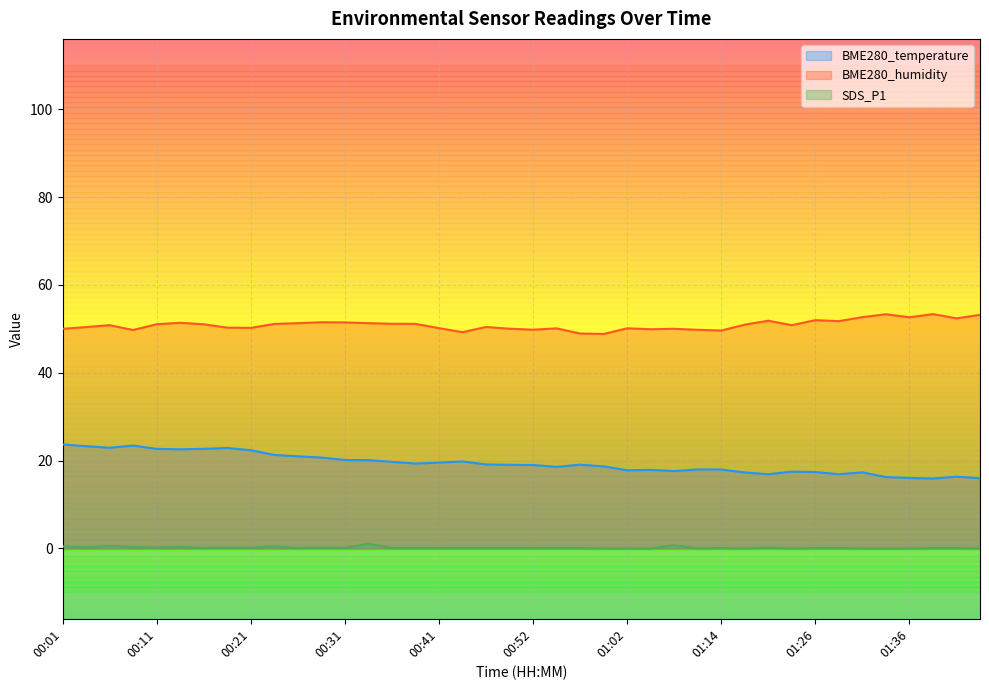

True or false: SDS_P1 and BME280_humidity cross at least once.

False